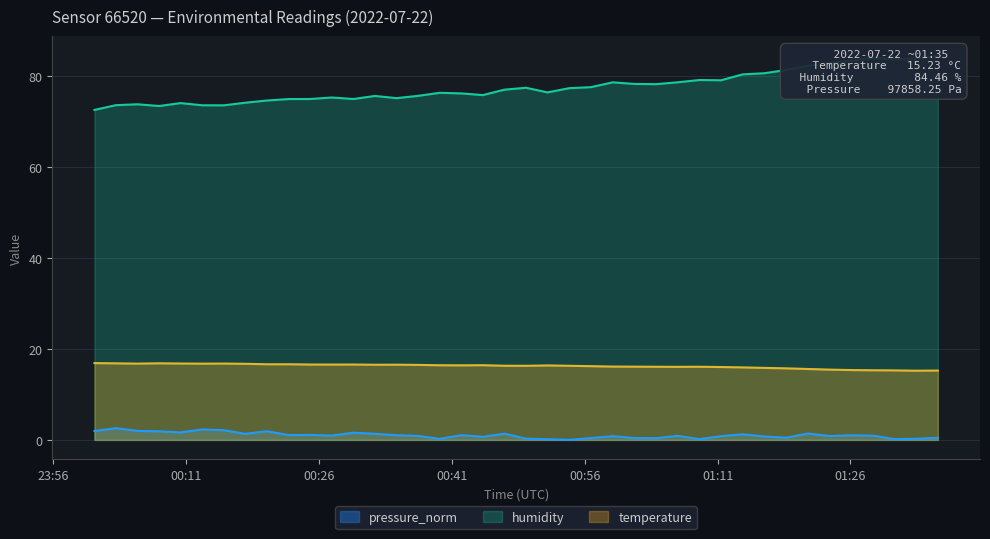

Which label corresponds to the smallest value in the chart?

2022-07-22T00:54:15